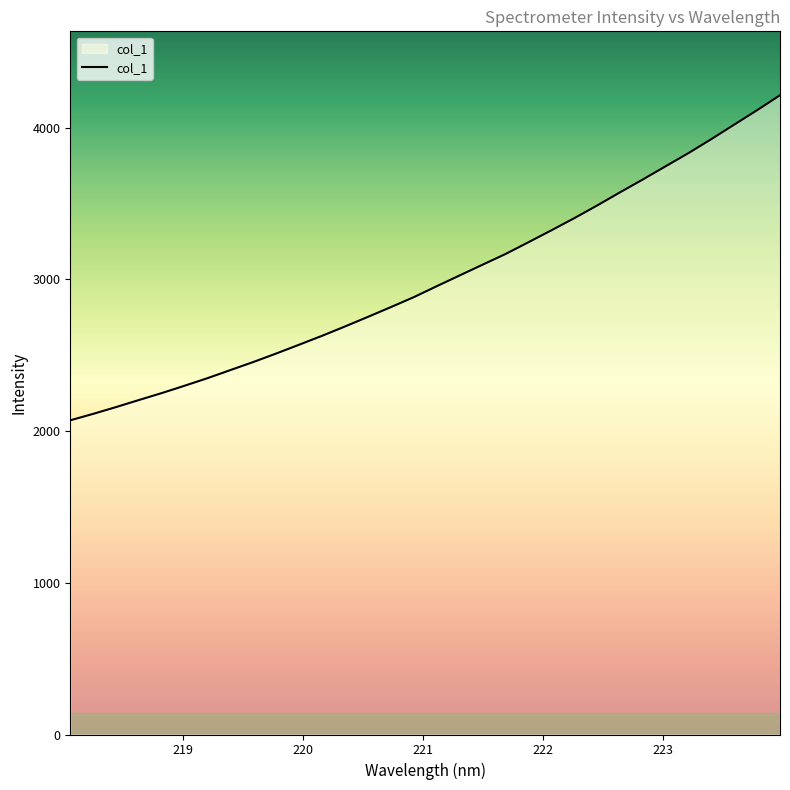

What is the maximum value shown in the chart?

4214.3